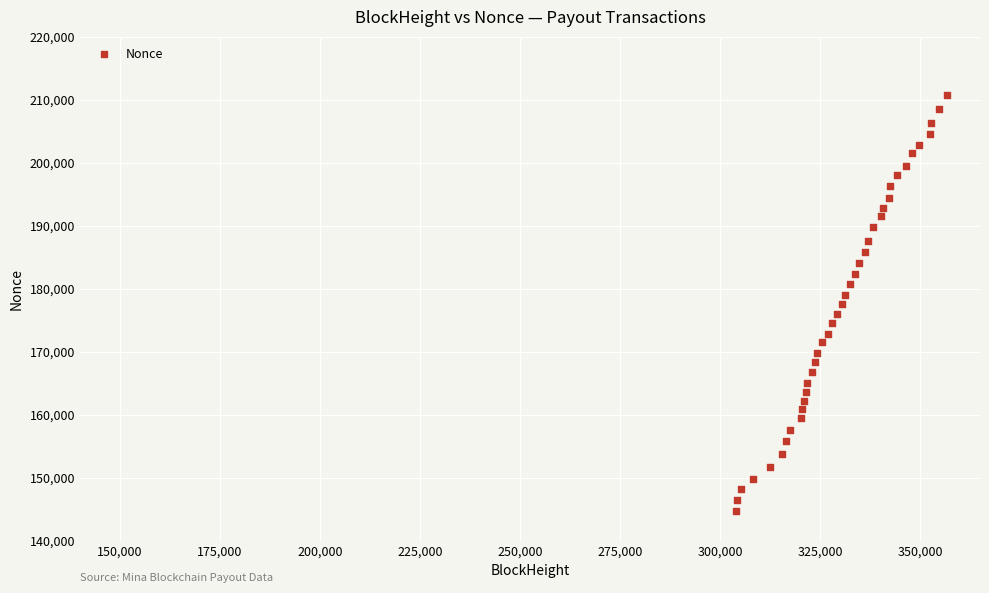

What is the range of Y values (max minus min)?

66017